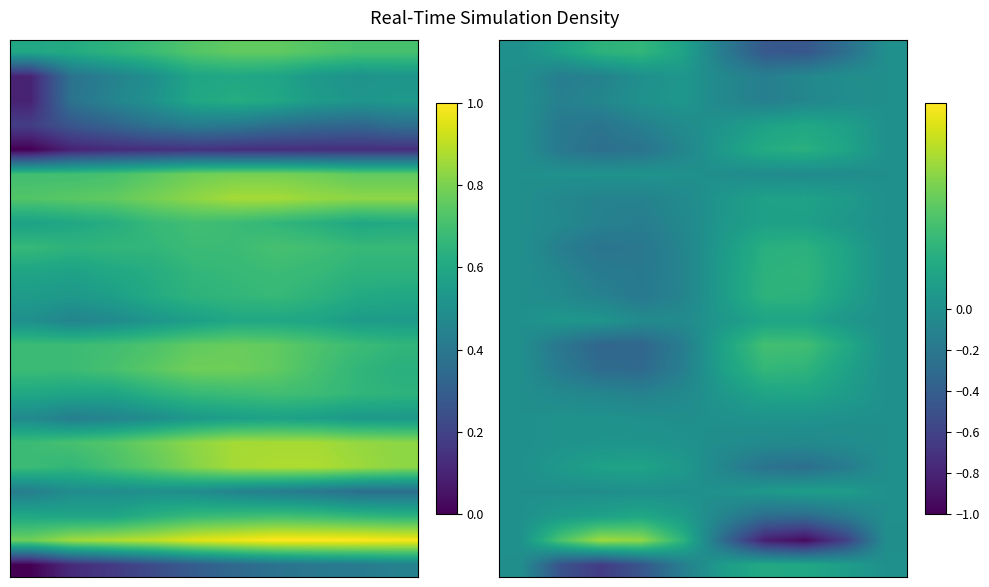

What is the difference between the highest and lowest values at 6?

1.2